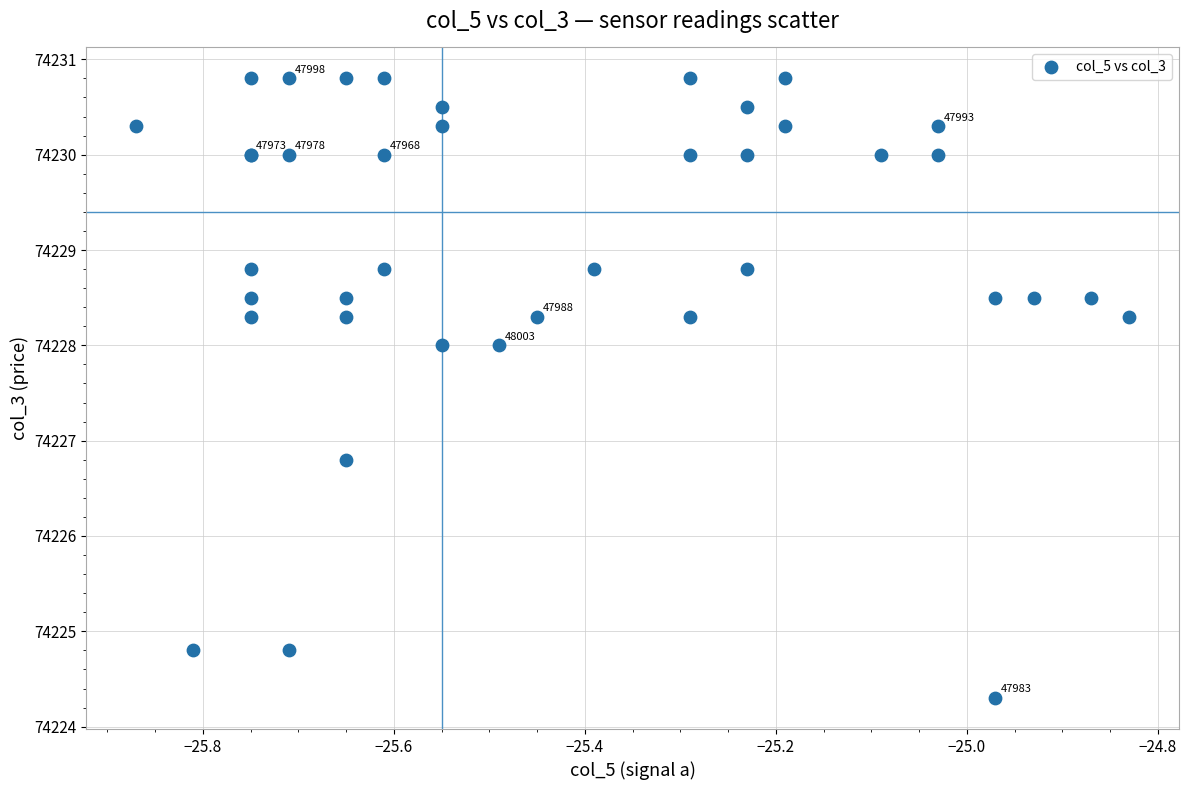

What Y value in the scatter plot is closest to 74227?

74226.8